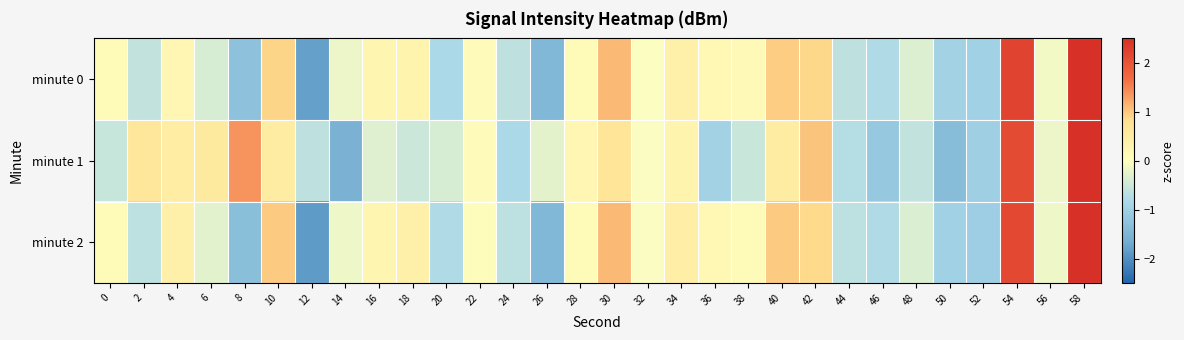

Which series has the largest range (max minus min)?

minute 0